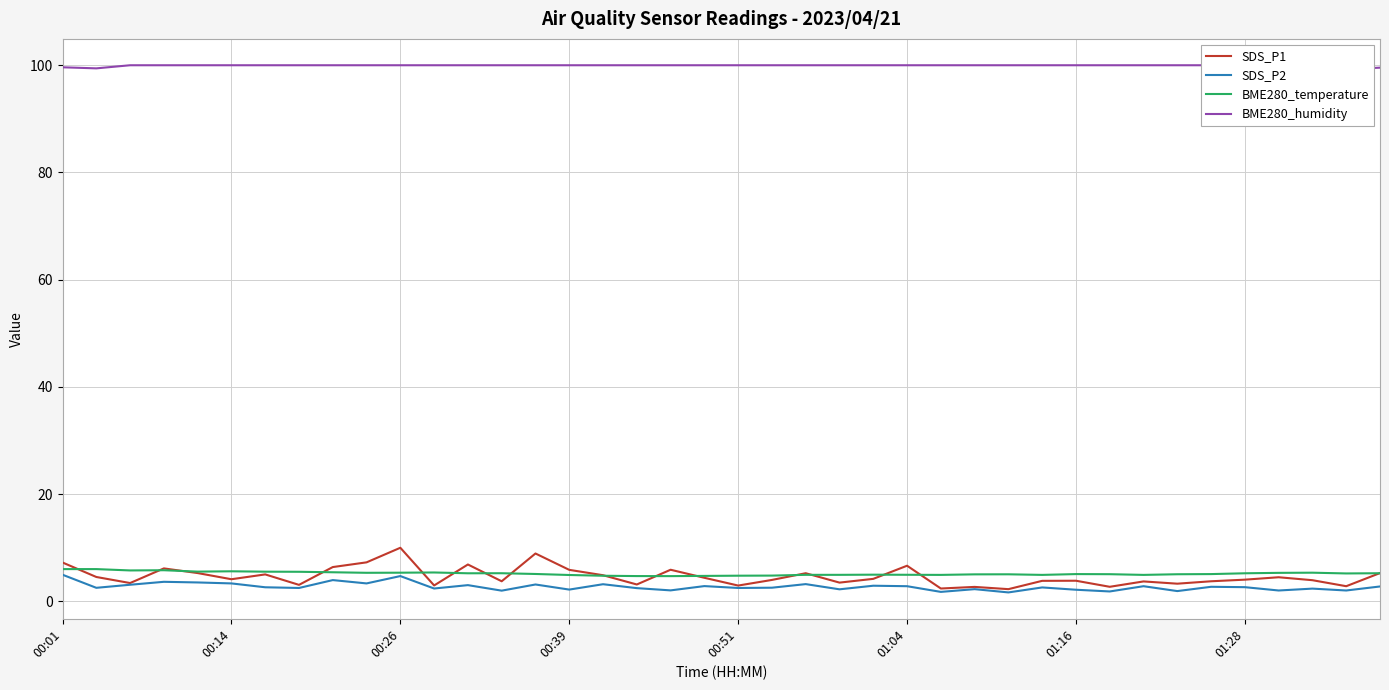

What position from the right is 33?

7